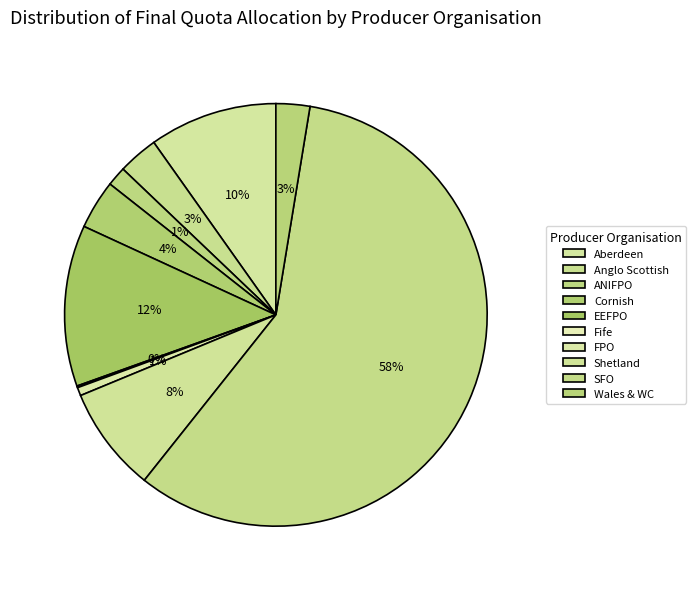

To the nearest percent, what is the difference between the Anglo Scottish and EEFPO slice percentages?

9%